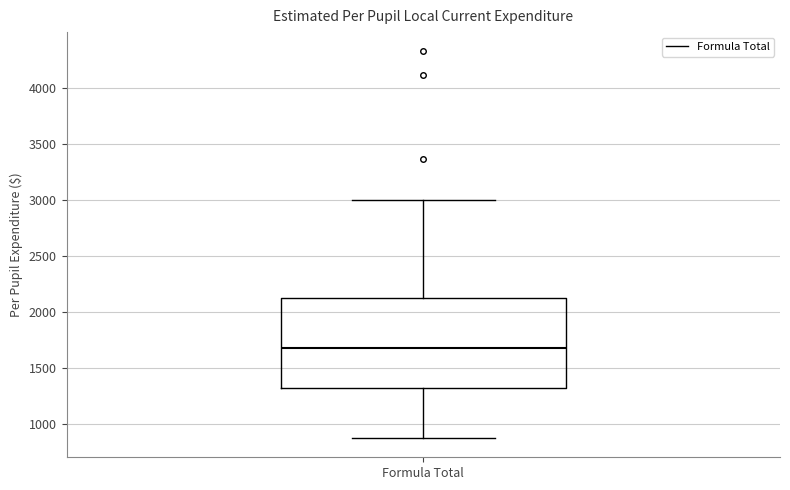

Read this box plot against the y-axis: the position of the median line, the range covered by the box, and the ends of both whiskers. The values are not printed on the chart, so give them approximately, as read against the axis.

median 1700, box 1300 to 2150, whiskers 850 to 3000